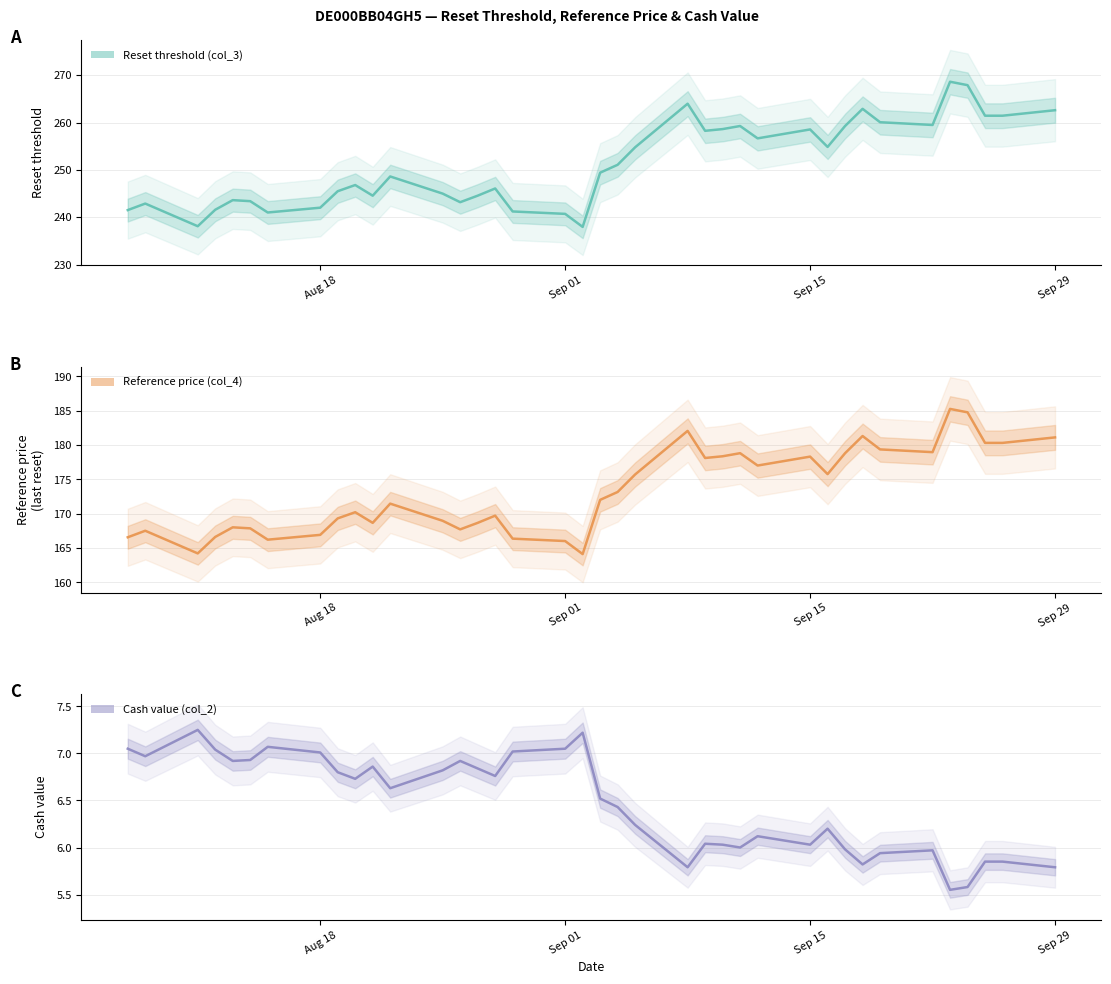

At which category is the sum across all series the highest?

2025-09-23